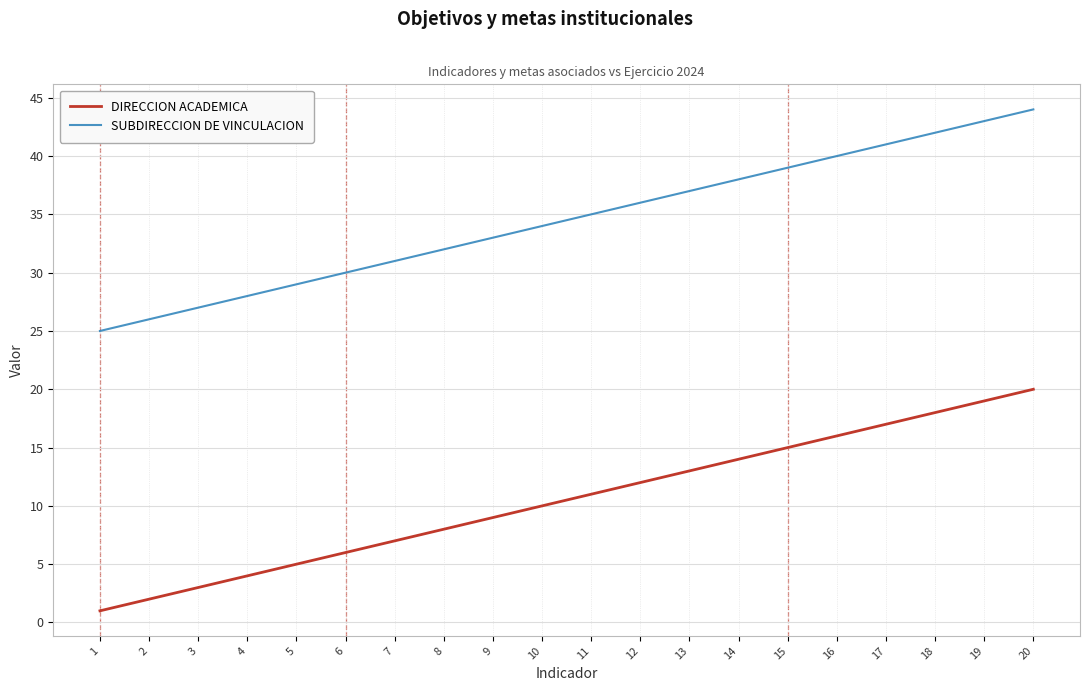

Is this an area chart (filled region under the line)?

No